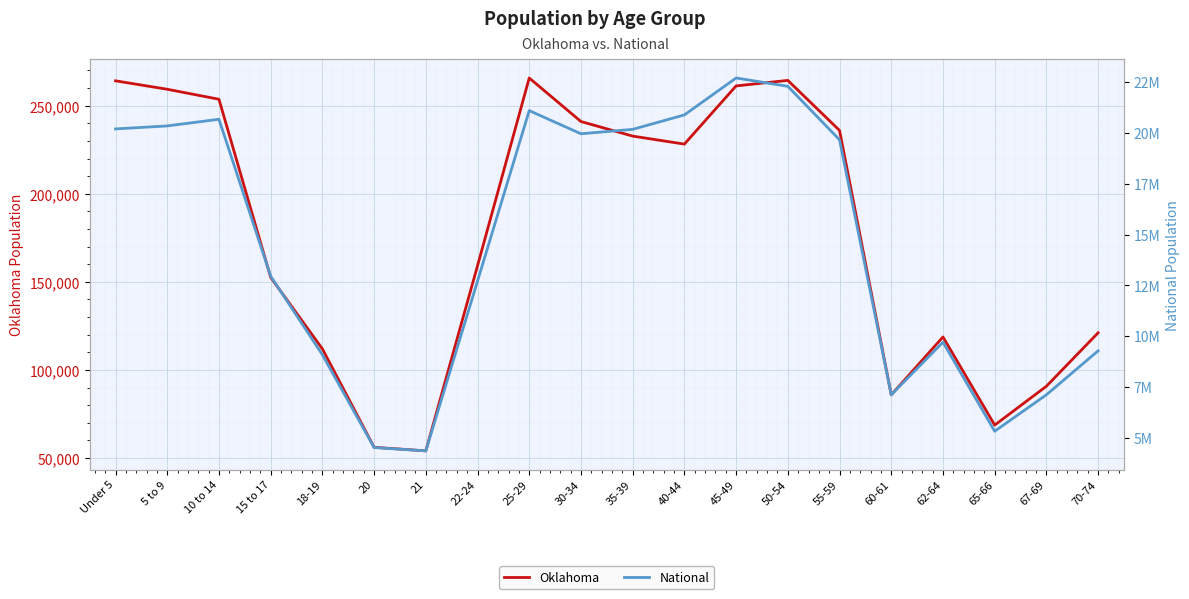

True or false: National and Oklahoma intersect in this chart.

False